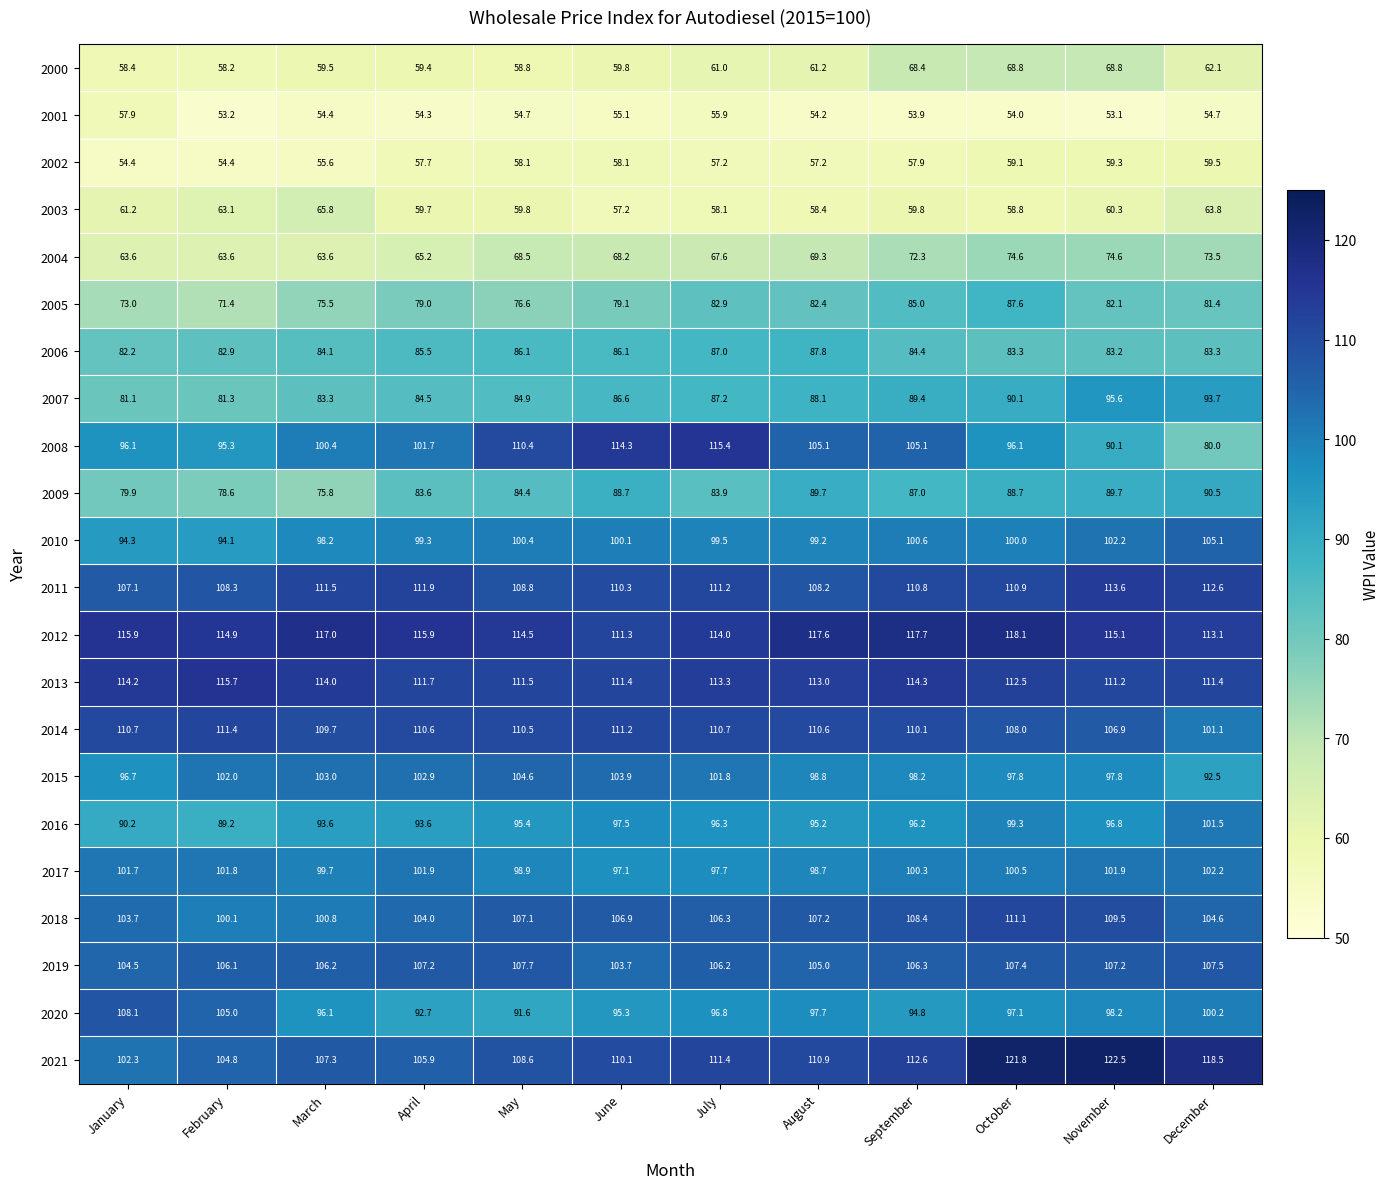

The value of 2012 at October is 67.2. True or false?

False